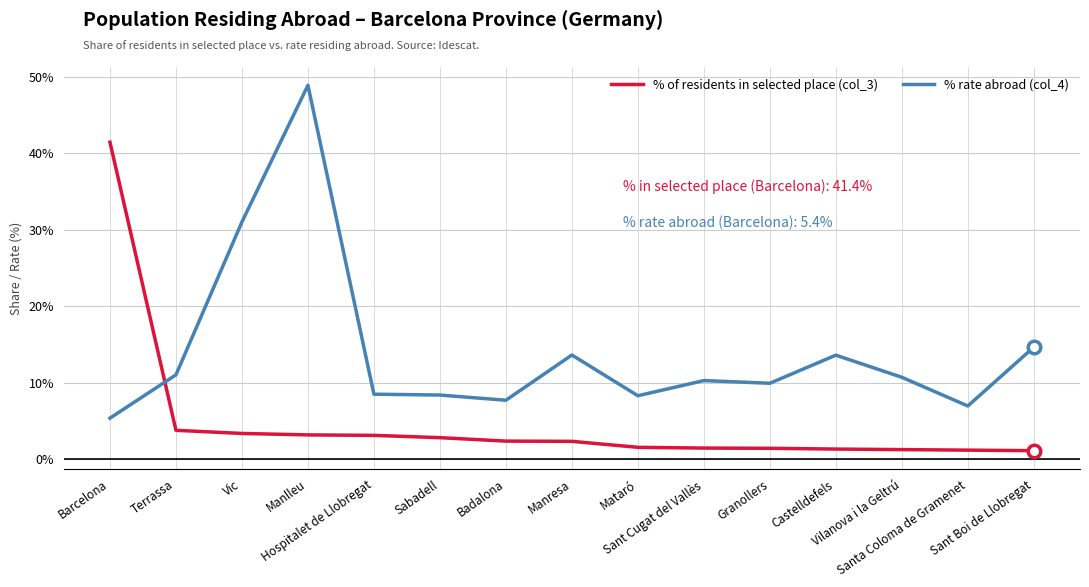

Which series ends up on top after the final intersection of % of residents in selected place (col_3) and % rate abroad (col_4)?

% rate abroad (col_4)